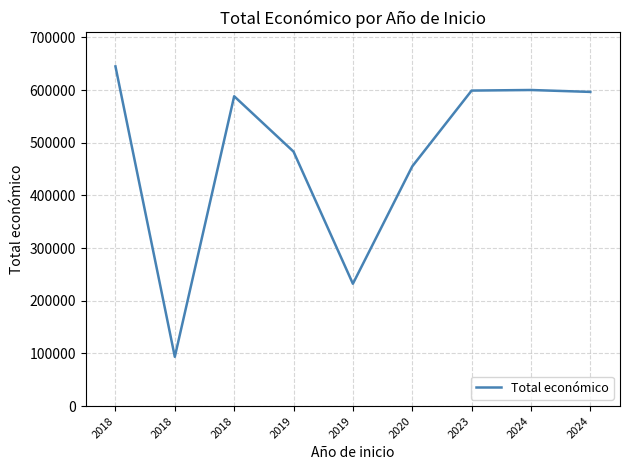

What is the value of the 8th point from the left?

600000